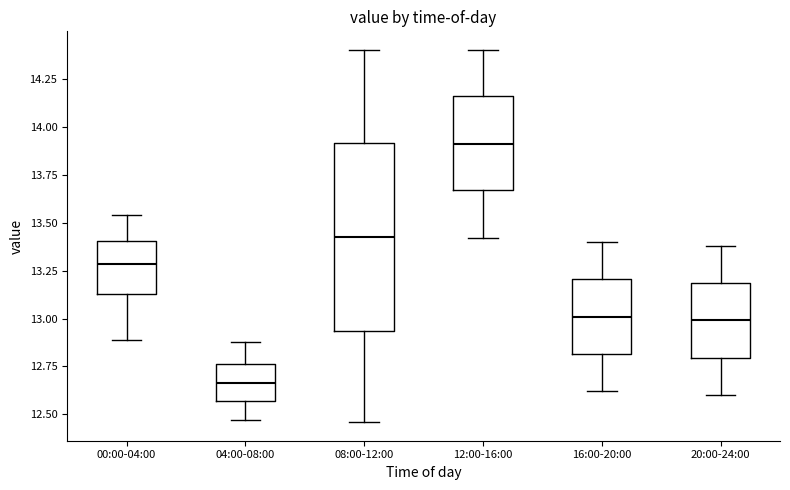

Where does the upper whisker of the box for 20:00-24:00 end on the y-axis? The values are not printed on the chart, so give them approximately, as read against the axis.

13.40